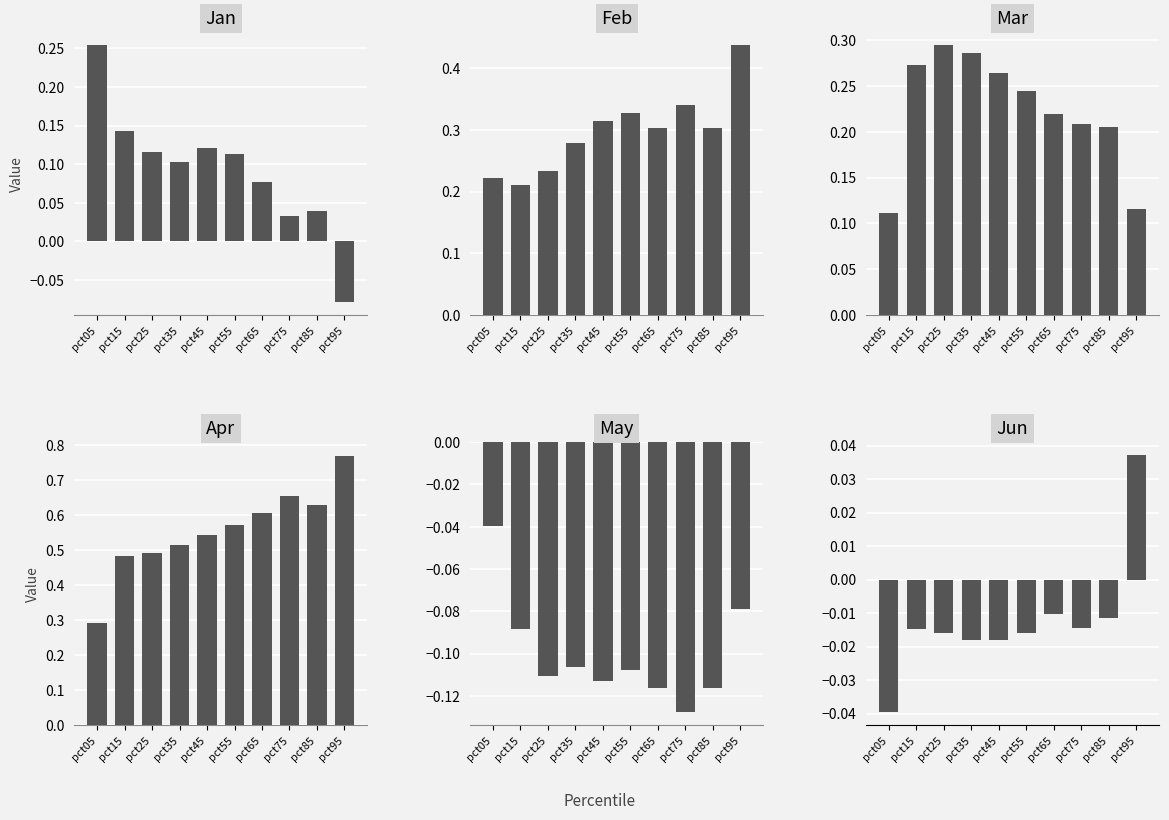

Rank the series by their maximum value, from lowest to highest.

May, Jun, Jan, Mar, Feb, Apr